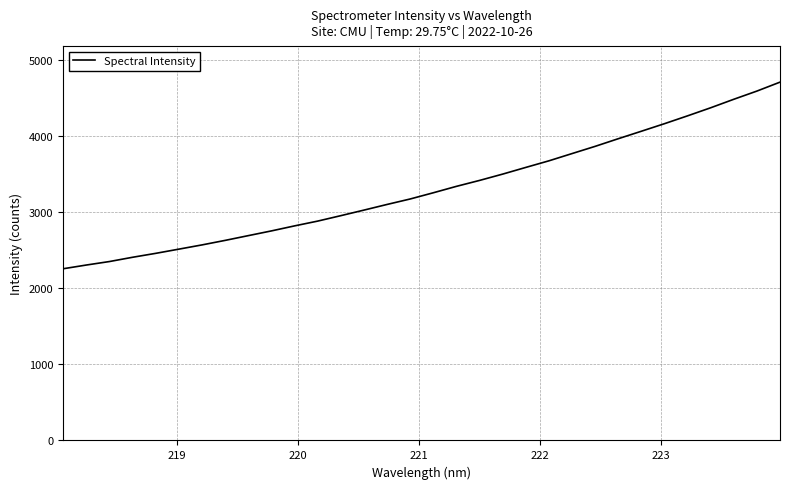

What is the smallest value displayed?

2258.5